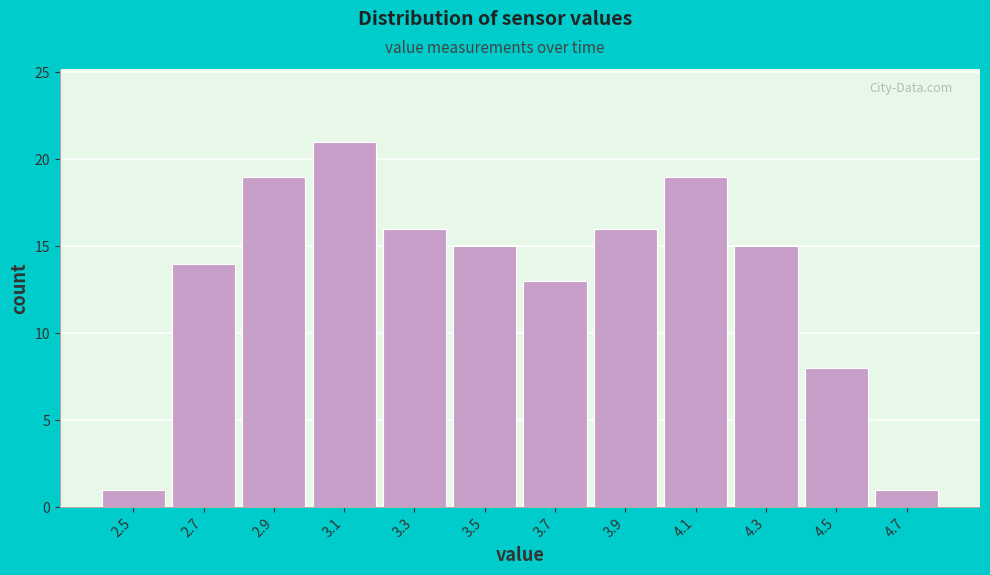

Over which range of the x-axis is the bar tallest?

3.0 to 3.2